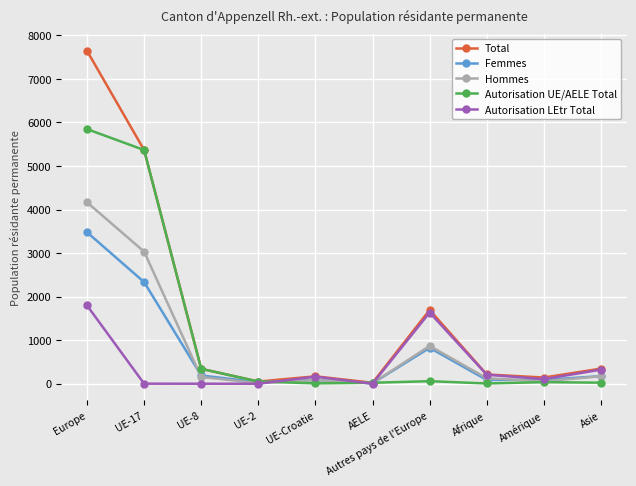

Does the chart have visible grid lines?

Yes